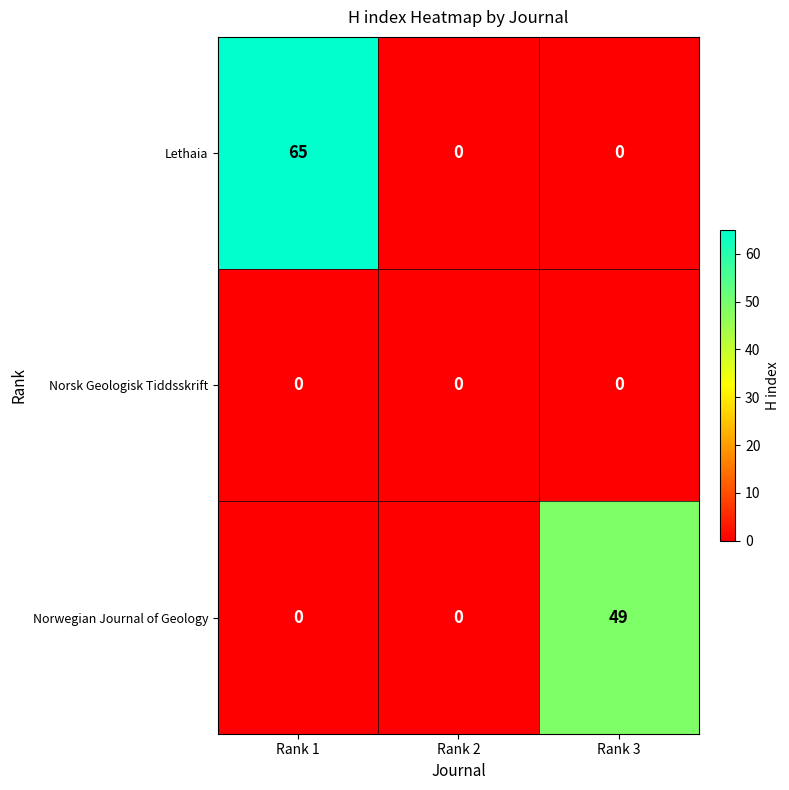

Which series has the widest spread of values?

Lethaia